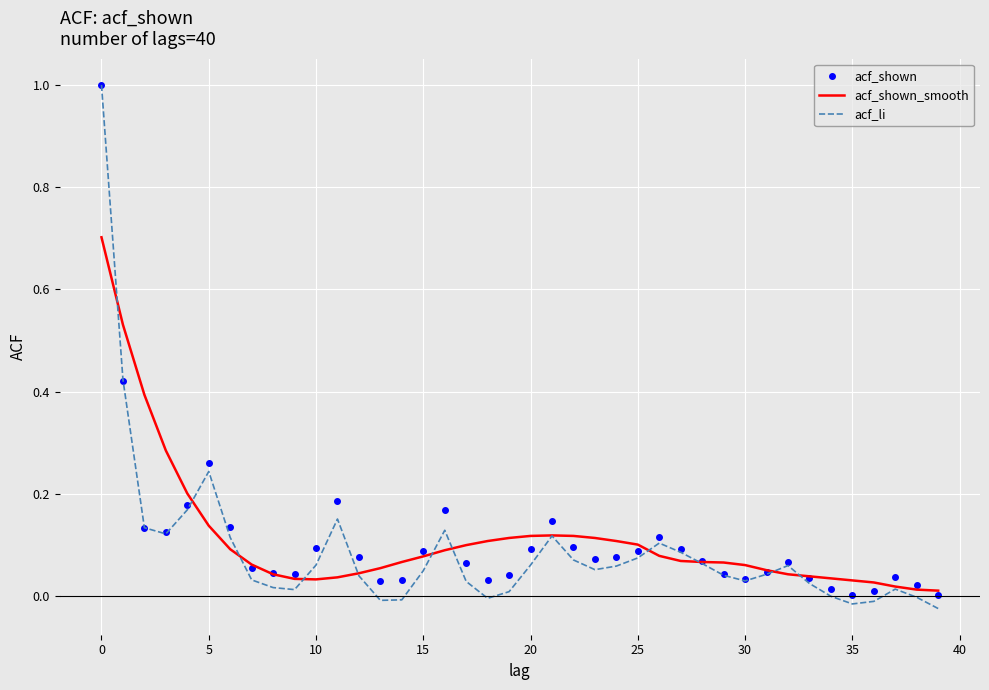

Which series has the largest range (max minus min)?

acf_li